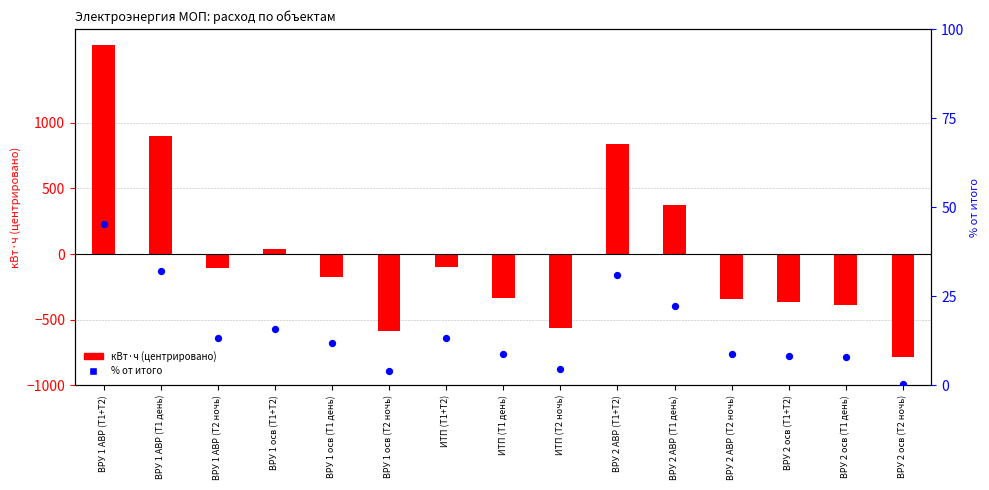

Which series reaches the maximum Y coordinate?

кВт·ч (центрировано)